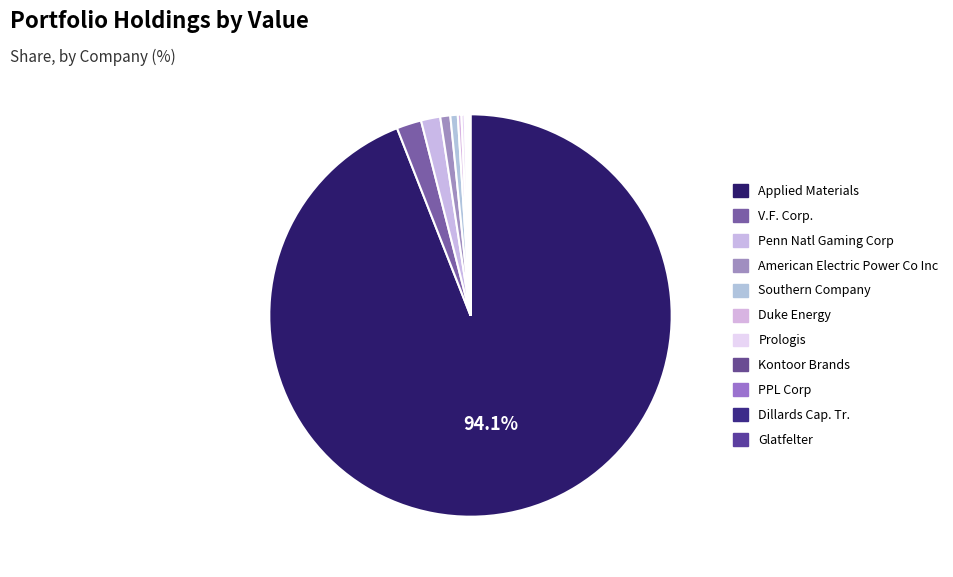

The Penn Natl Gaming Corp slice represents 1% of the pie. True or false?

False